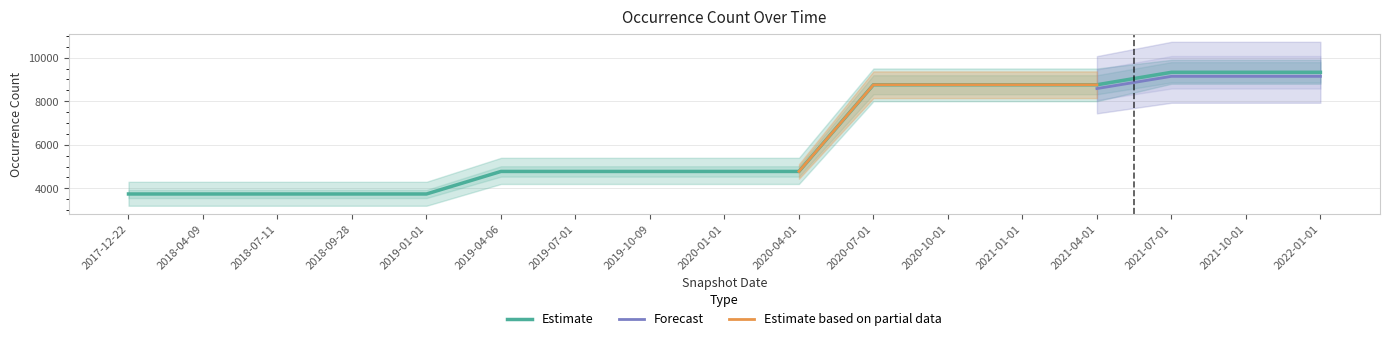

List the labels in order of value, largest first.

2021-07-01, 2021-10-01, 2022-01-01, 2020-07-01, 2020-10-01, 2021-01-01, 2021-04-01, 2019-04-06, 2019-07-01, 2019-10-09, 2020-01-01, 2020-04-01, 2017-12-22, 2018-04-09, 2018-07-11, 2018-09-28, 2019-01-01